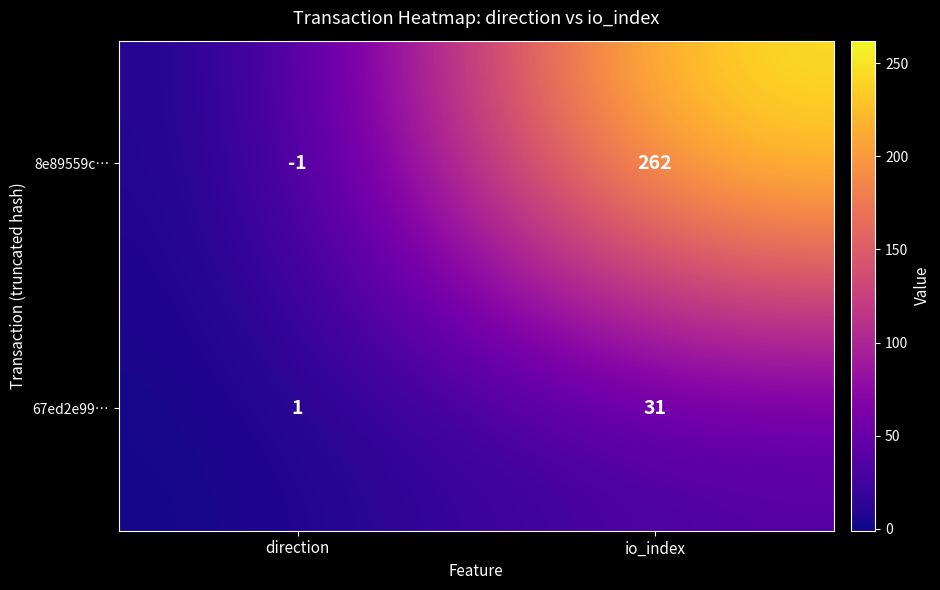

Which series has the widest spread of values?

8e89559c…